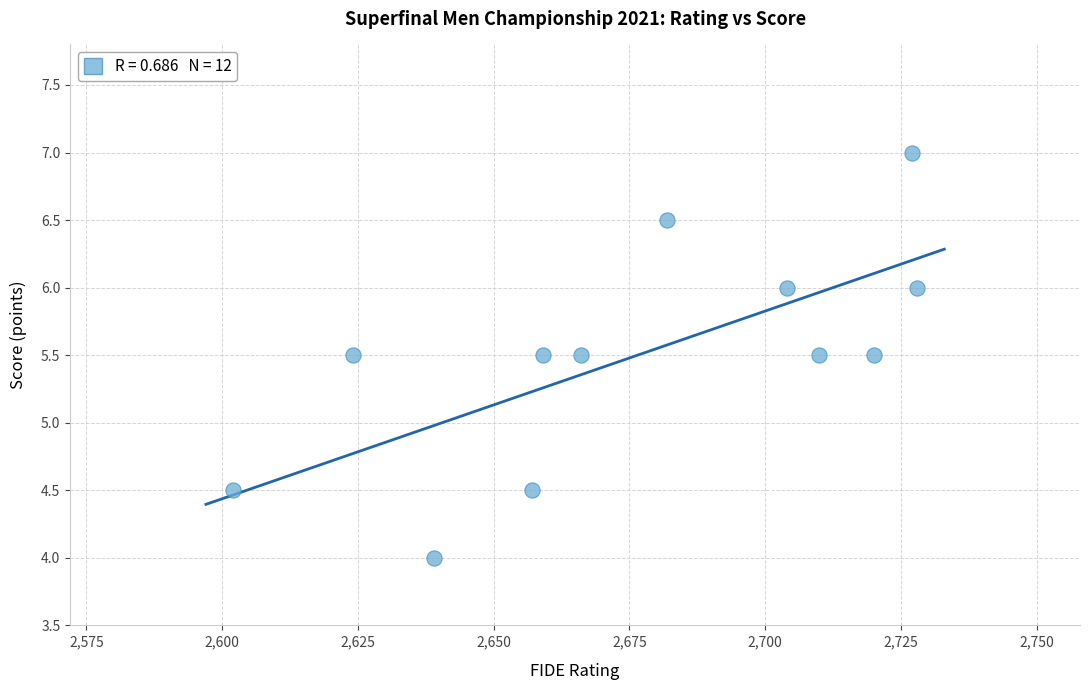

What is the average X value?

2676.5